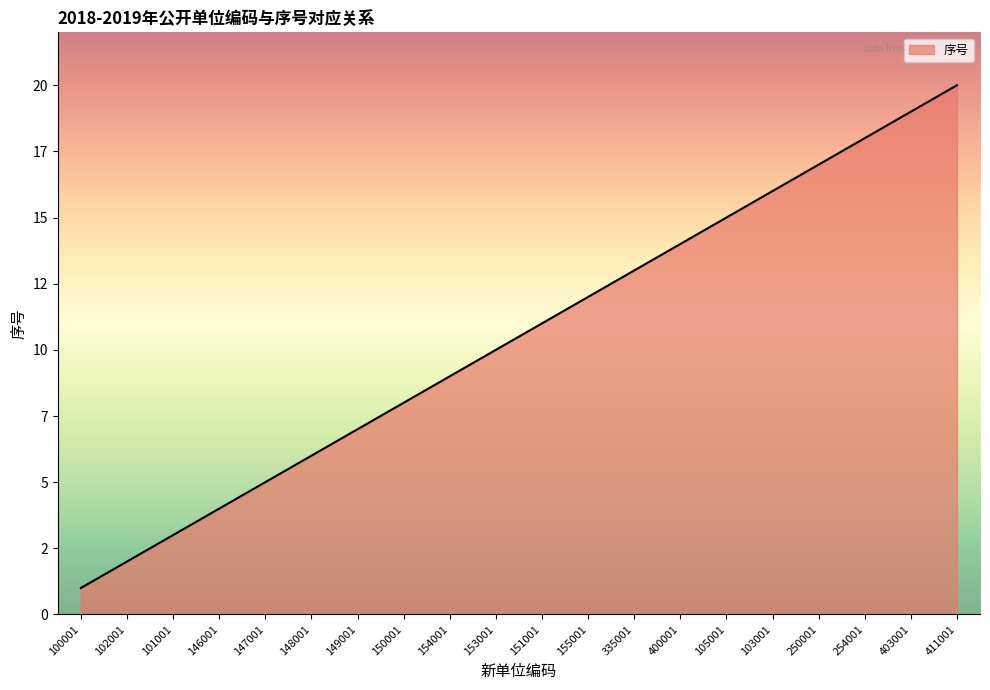

Which has a higher value, 335001 or 400001?

400001